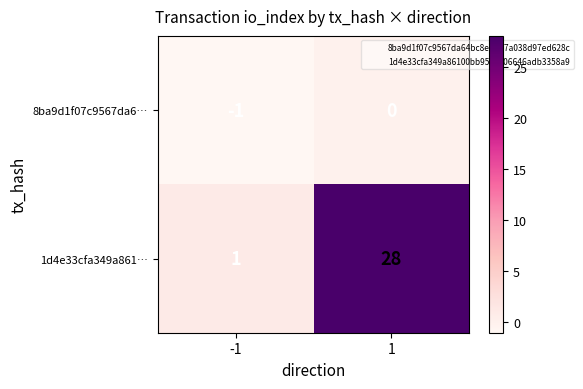

True or false: 1d4e33cfa349a861… has a value of 1 at -1.

True